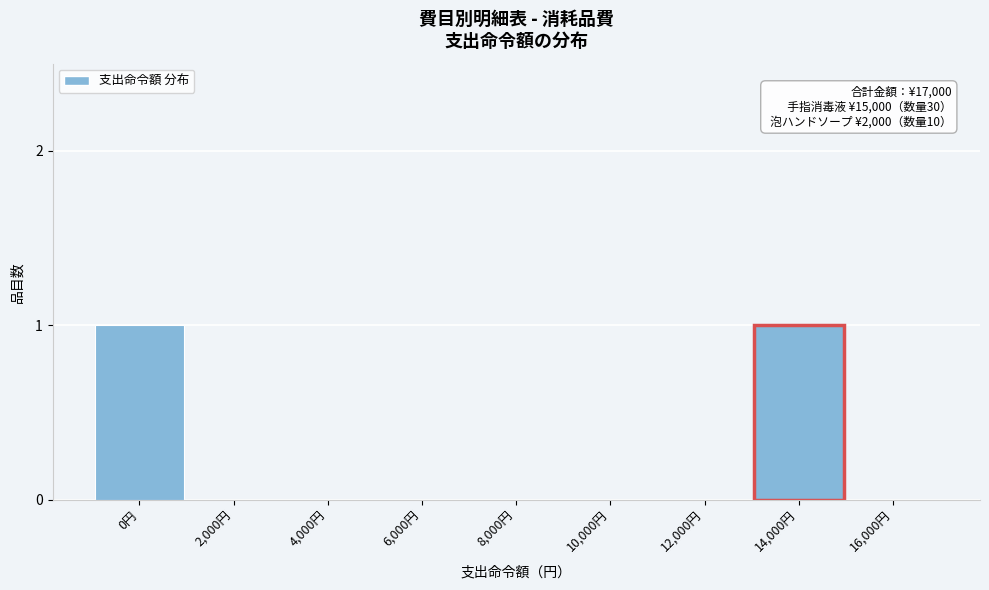

Reading right to left, extract all data points from this chart.

16,000円=0	14,000円=1	12,000円=0	10,000円=0	8,000円=0	6,000円=0	4,000円=0	2,000円=0	0円=1